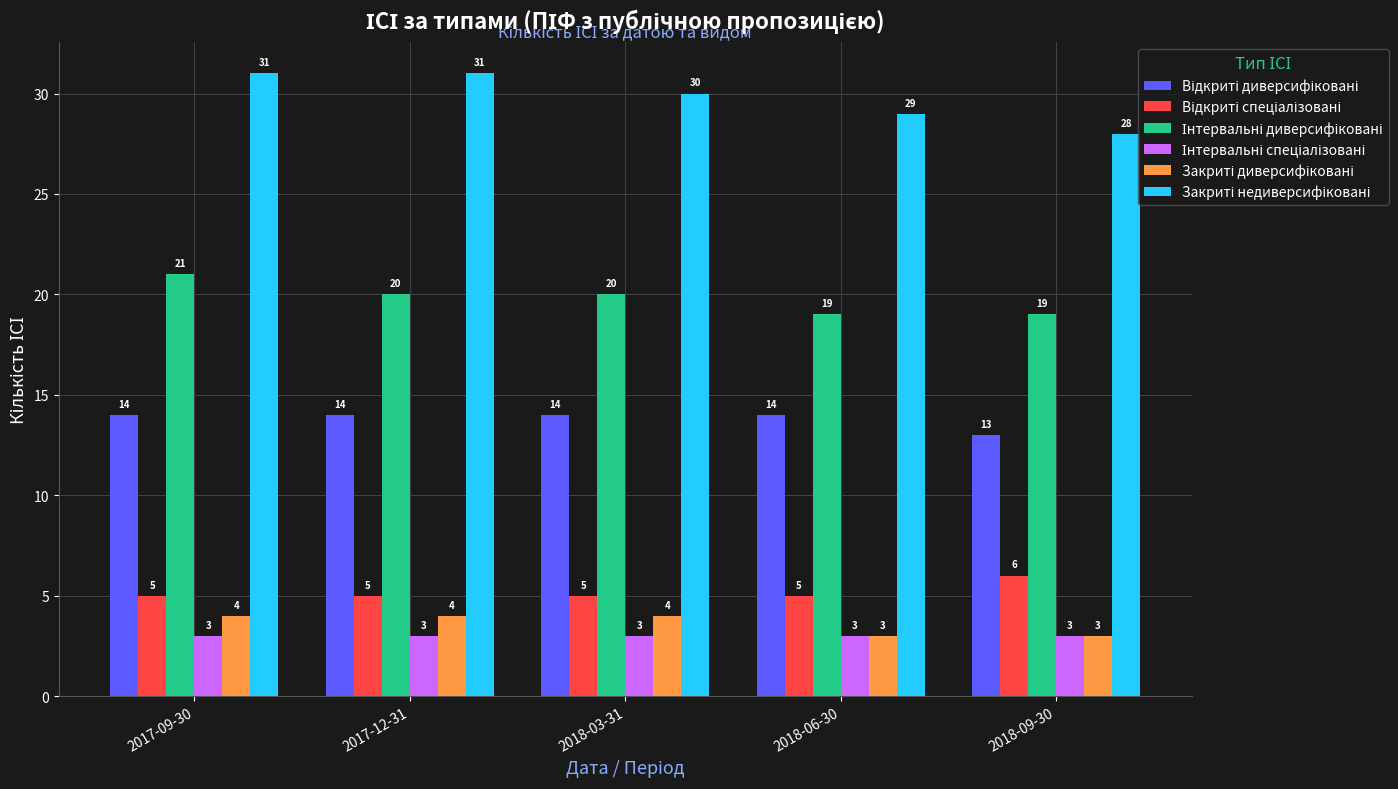

What is the smallest value displayed?

3